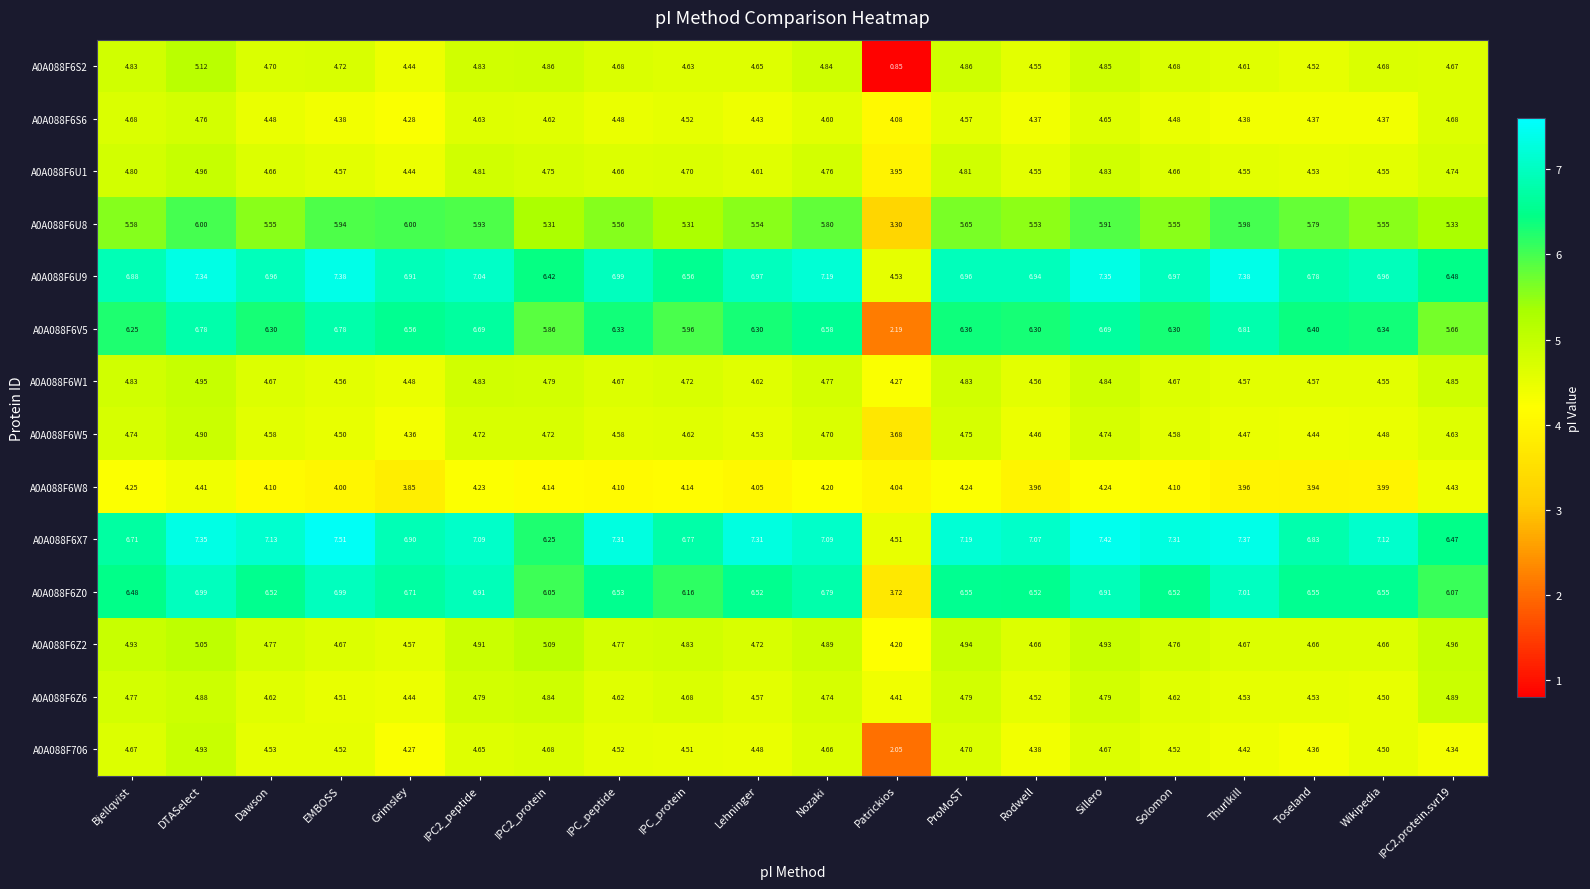

Which series has the largest total across all categories?

A0A088F6X7